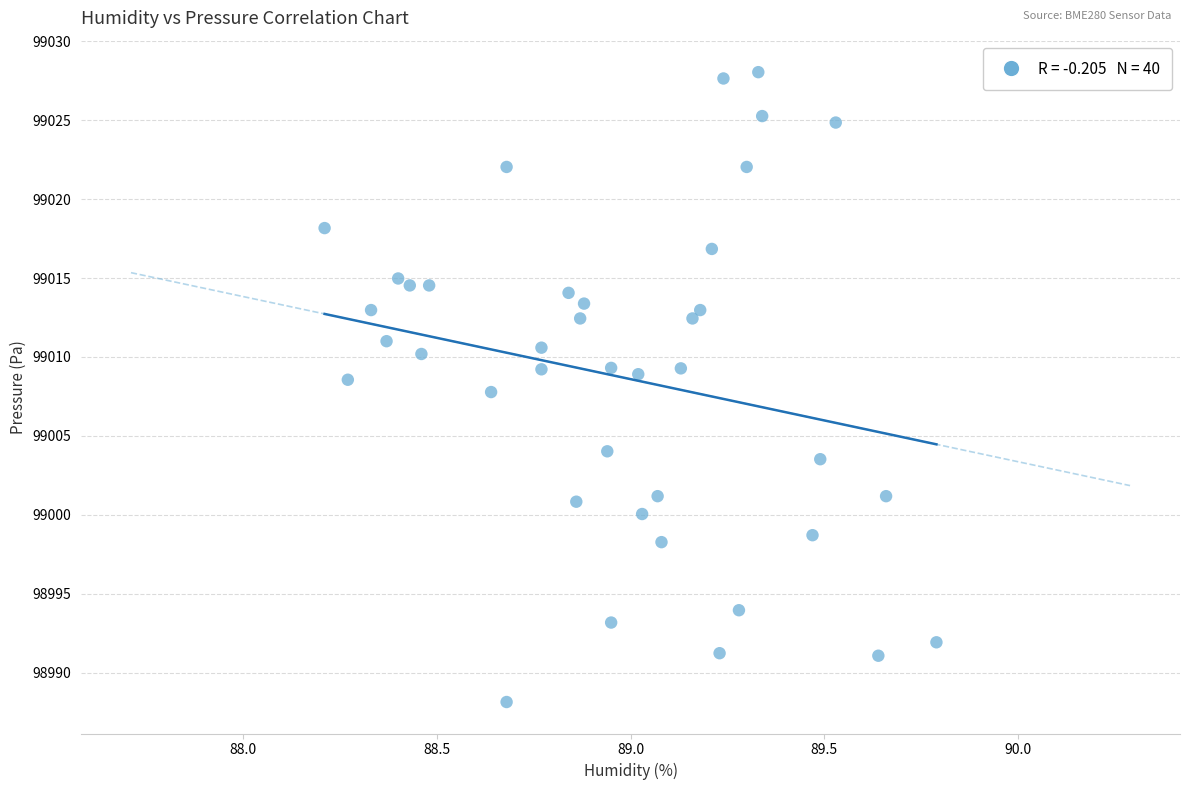

What is the range of Y values (max minus min)?

39.9